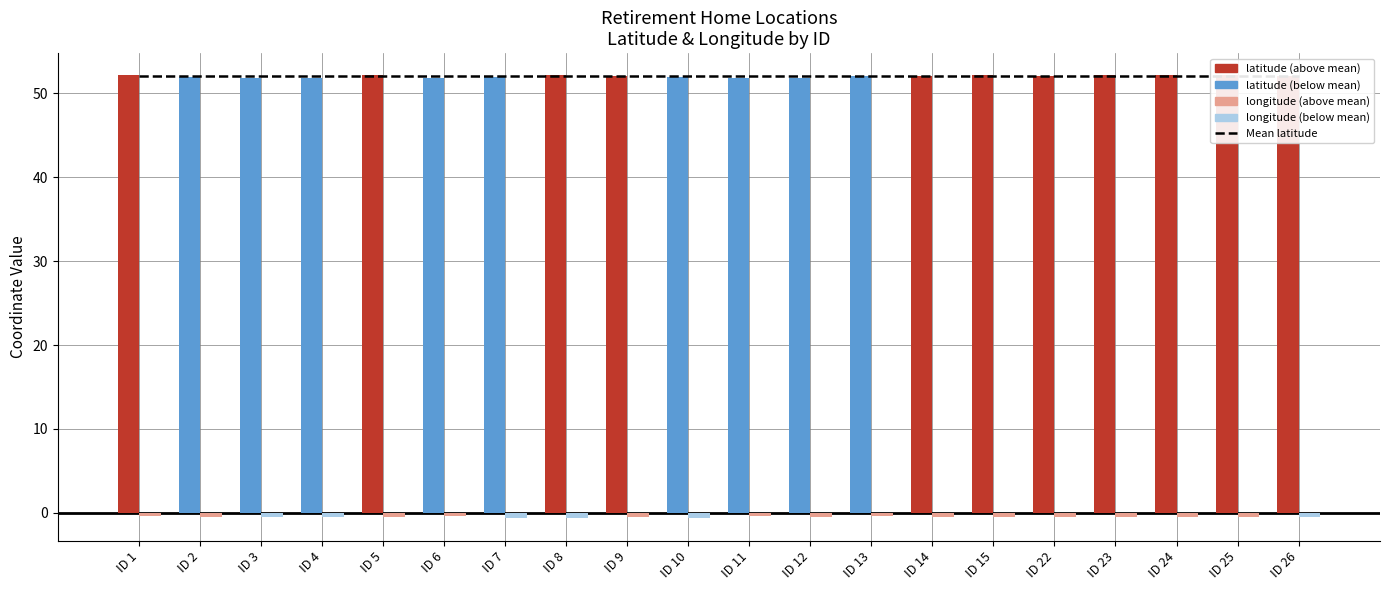

What value does the Mean latitude series have at ID 4?

52.0